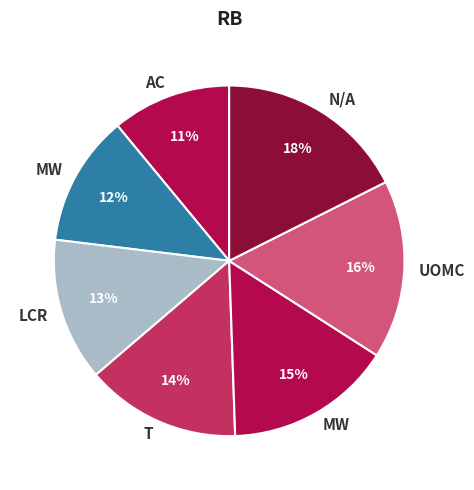

Count the number of slices in the pie.

7